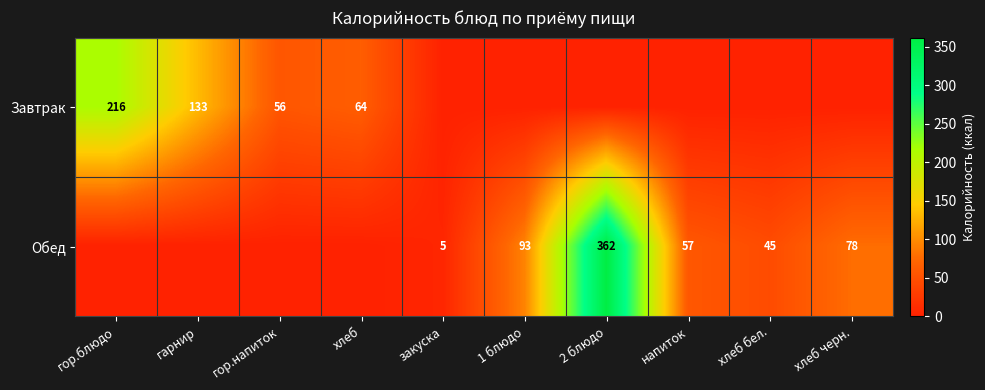

The Обед series shows 45 at хлеб бел.. True or false?

True